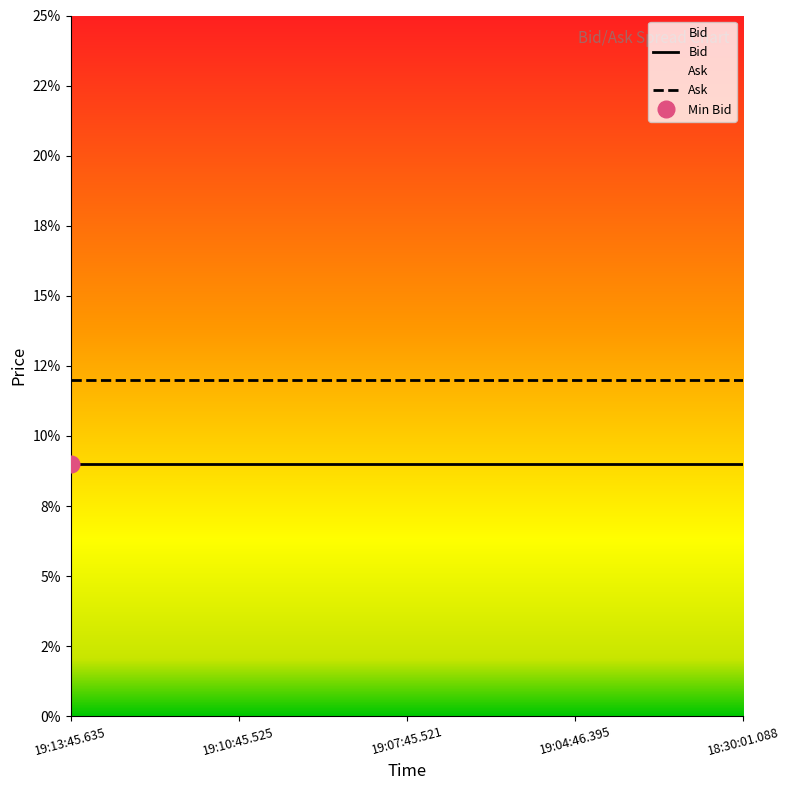

What is the total value across all series at 19:04:46.395?

0.2